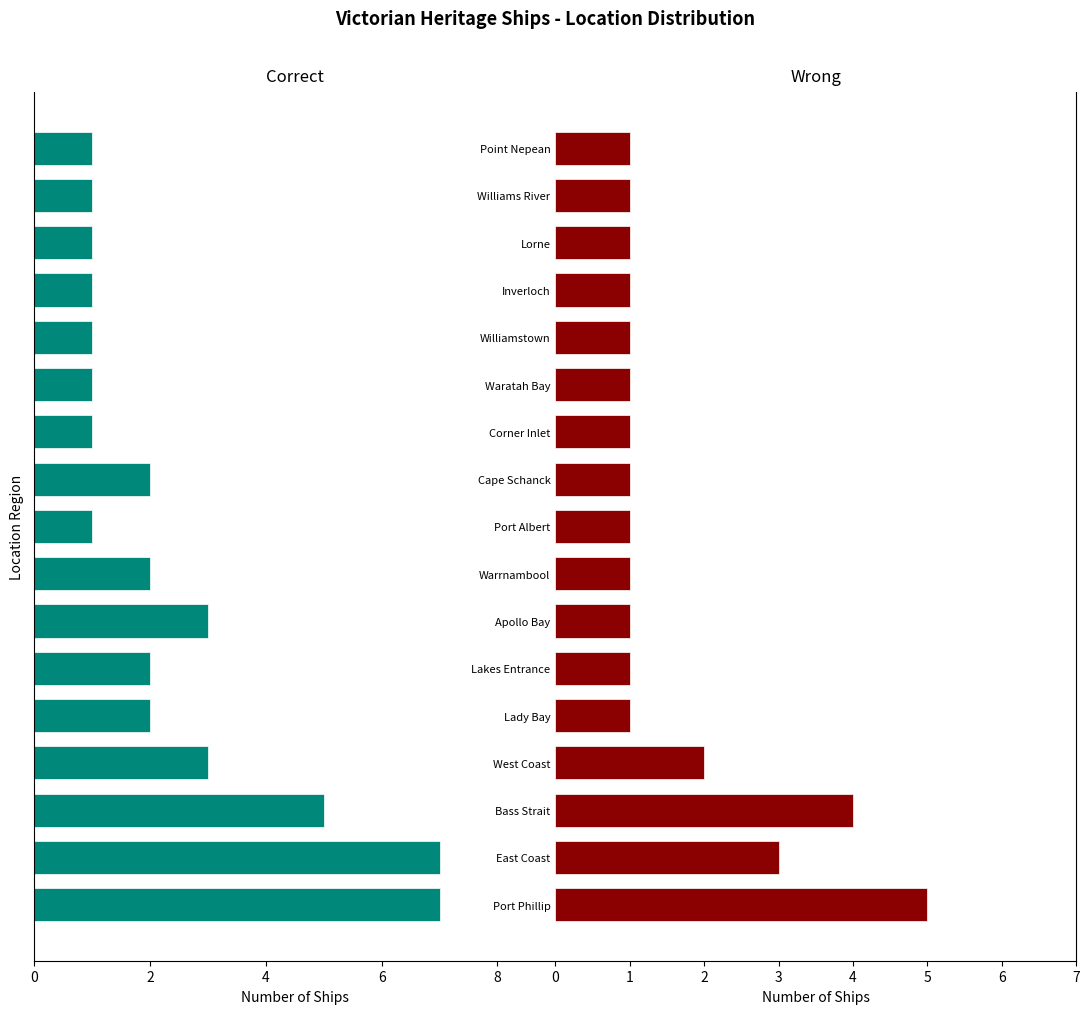

What are all the series names shown in the legend?

Correct, Wrong